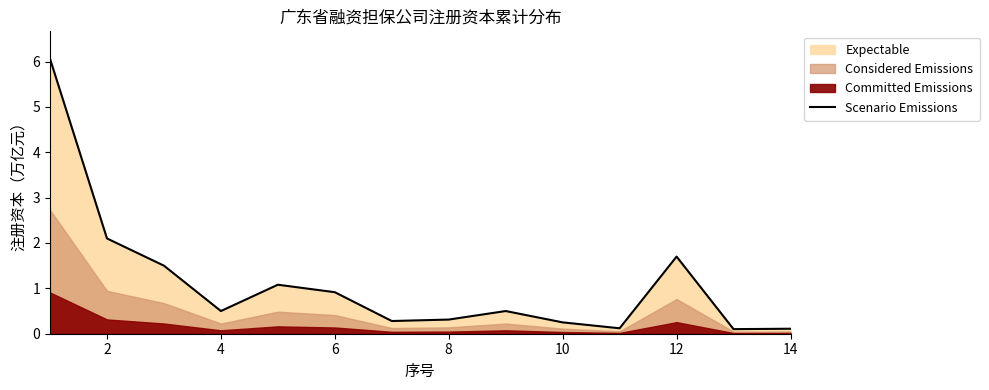

What is the difference between the maximum and second lowest values?

5.9